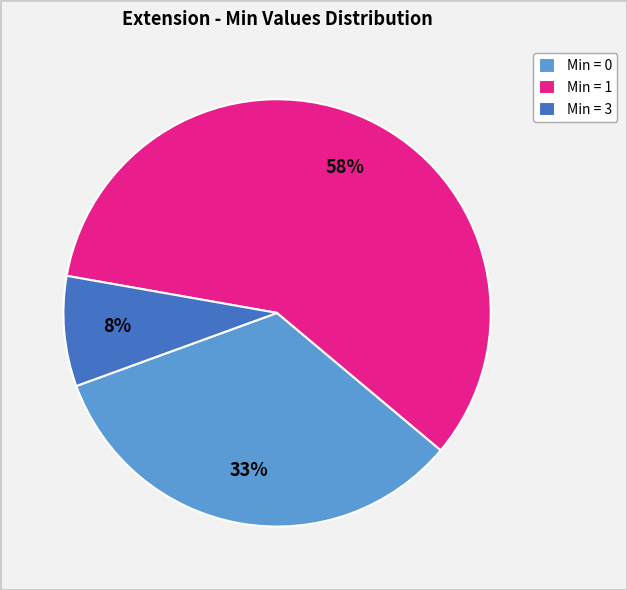

Rank the categories by value from lowest to highest.

Min = 3, Min = 0, Min = 1